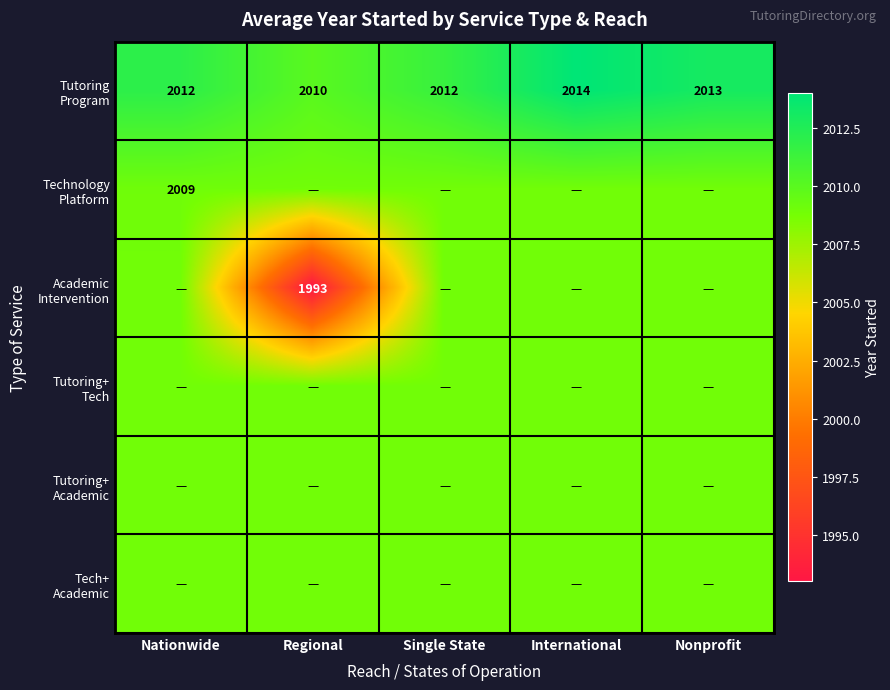

Which series has the widest spread of values?

Academic Intervention